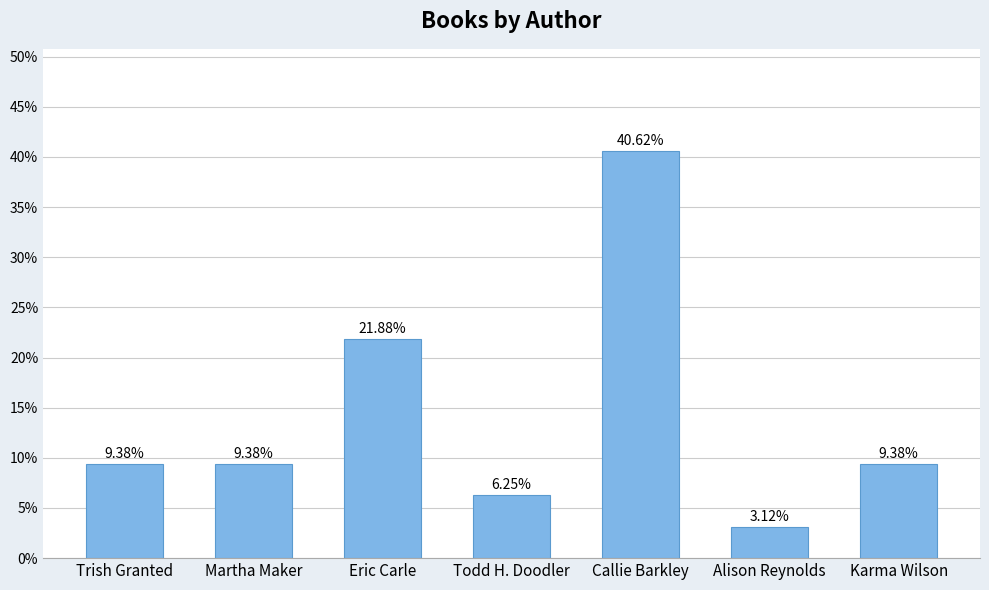

Are the bars horizontal?

No